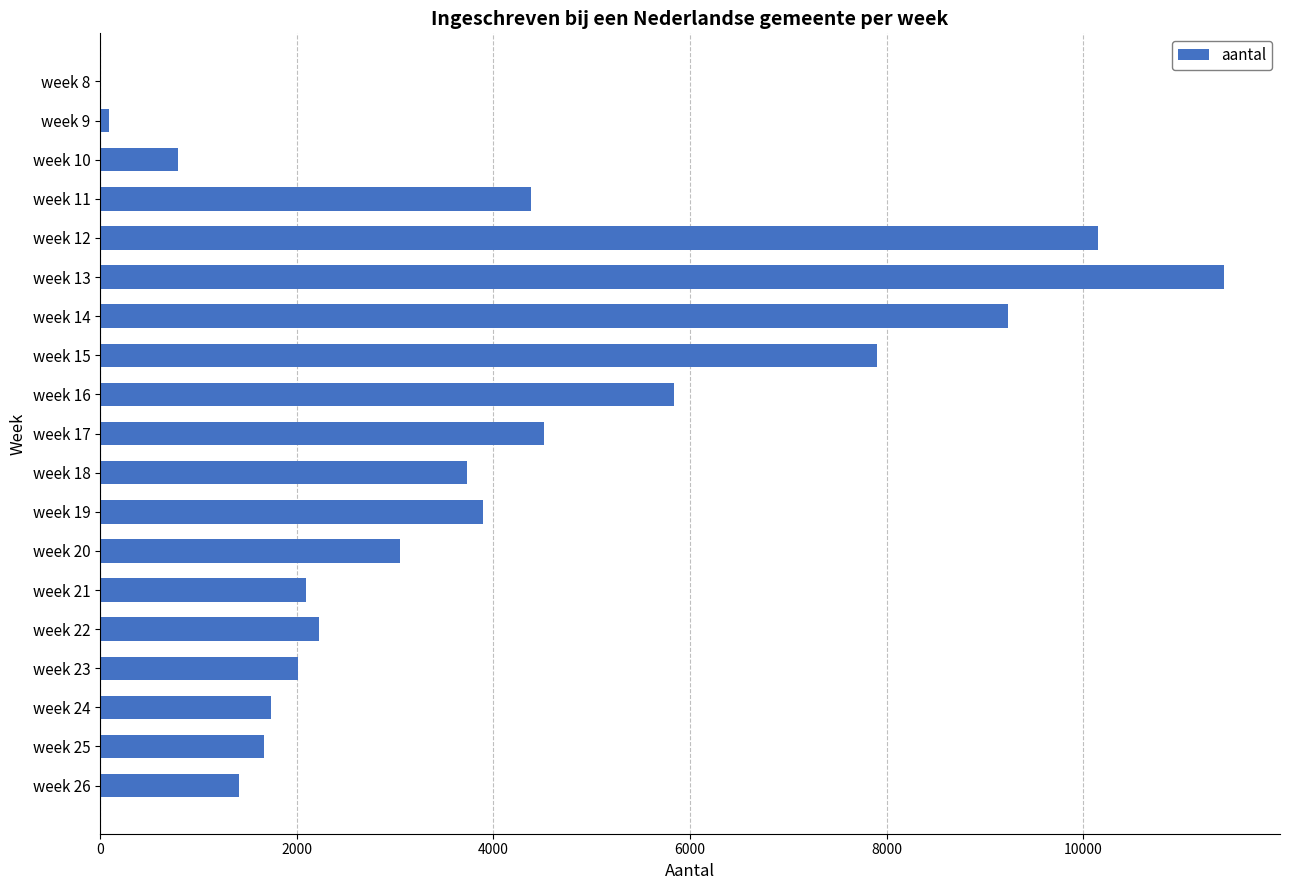

Count the number of categories in the chart.

19